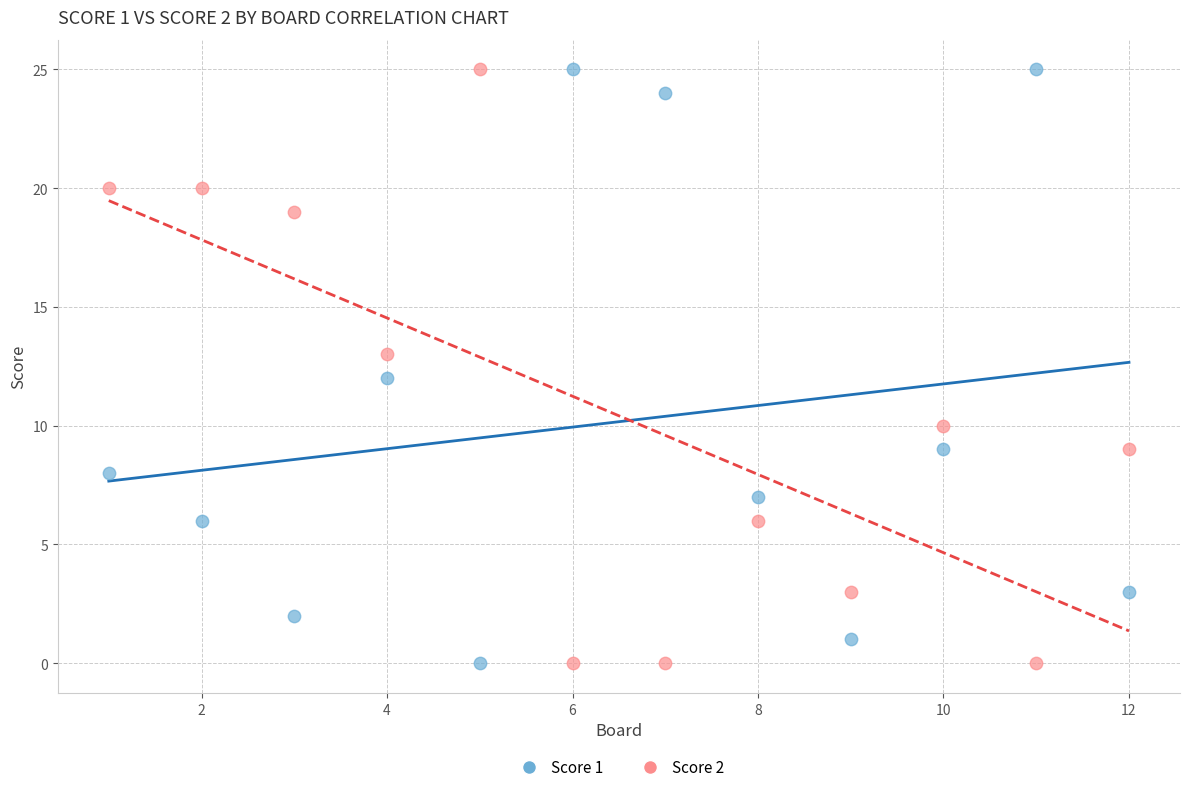

What is the X range (max minus min) for the scatter plot?

11